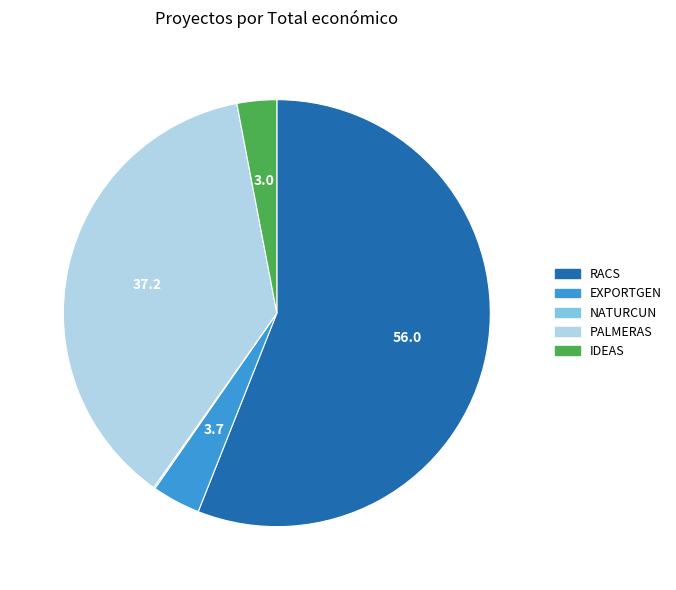

Is there any slice that represents more than half of the pie?

Yes